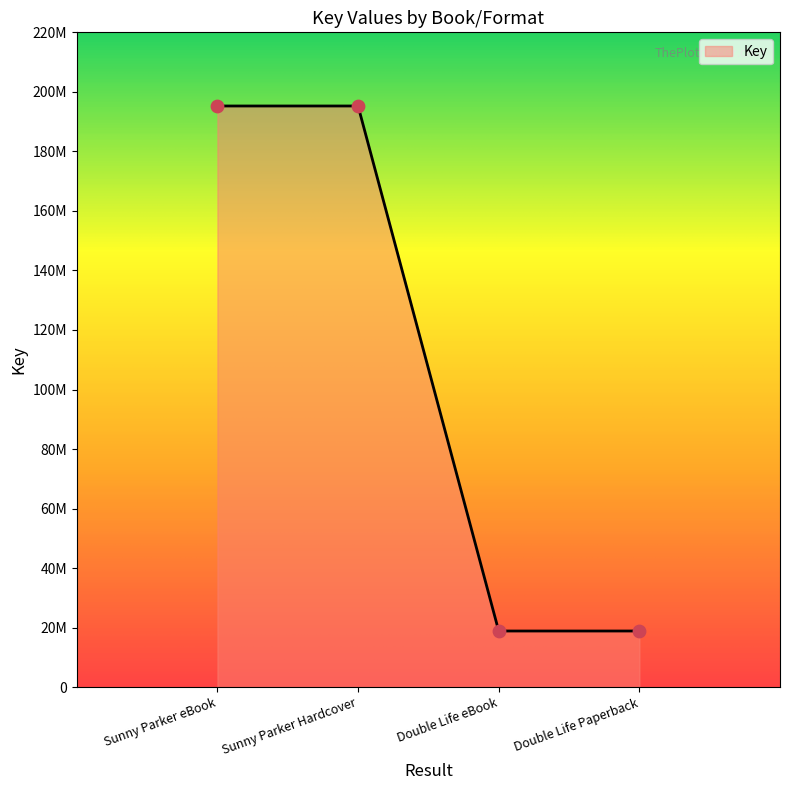

What is the change in value from Sunny Parker eBook to Double Life Paperback?

-176390366